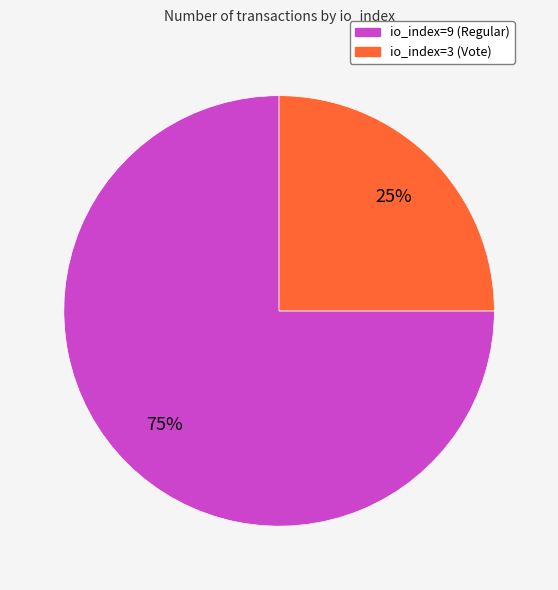

Count the number of slices in the pie.

2